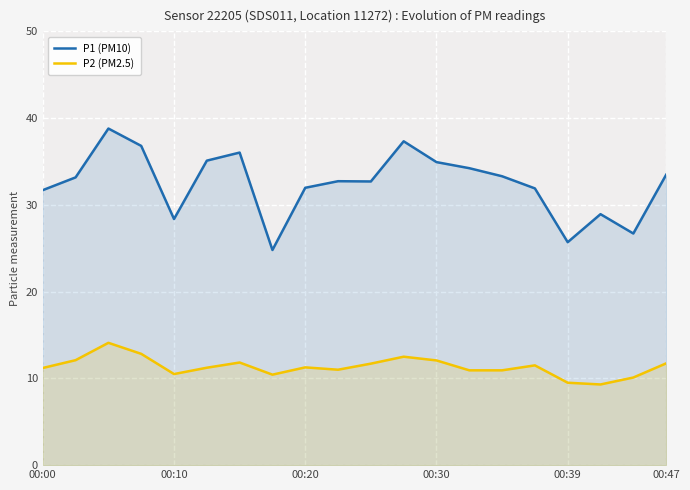

What is the value of the P1 (PM10) point at the 16th from the left?

31.9